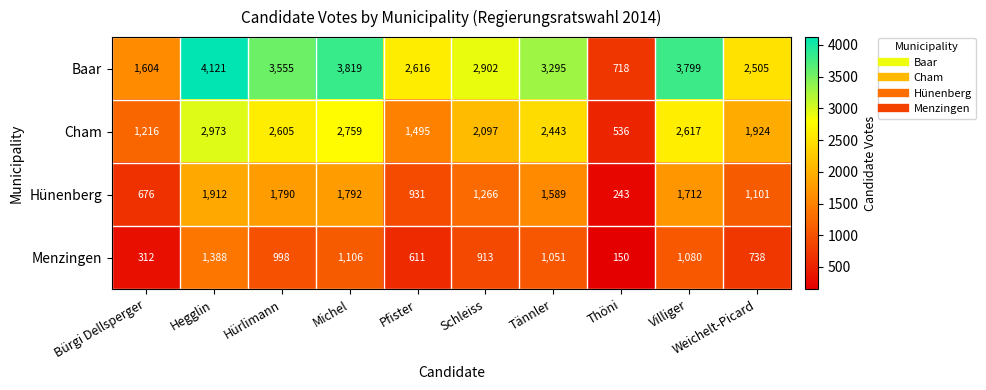

What is the spread (max minus min) of values at Tännler?

2244